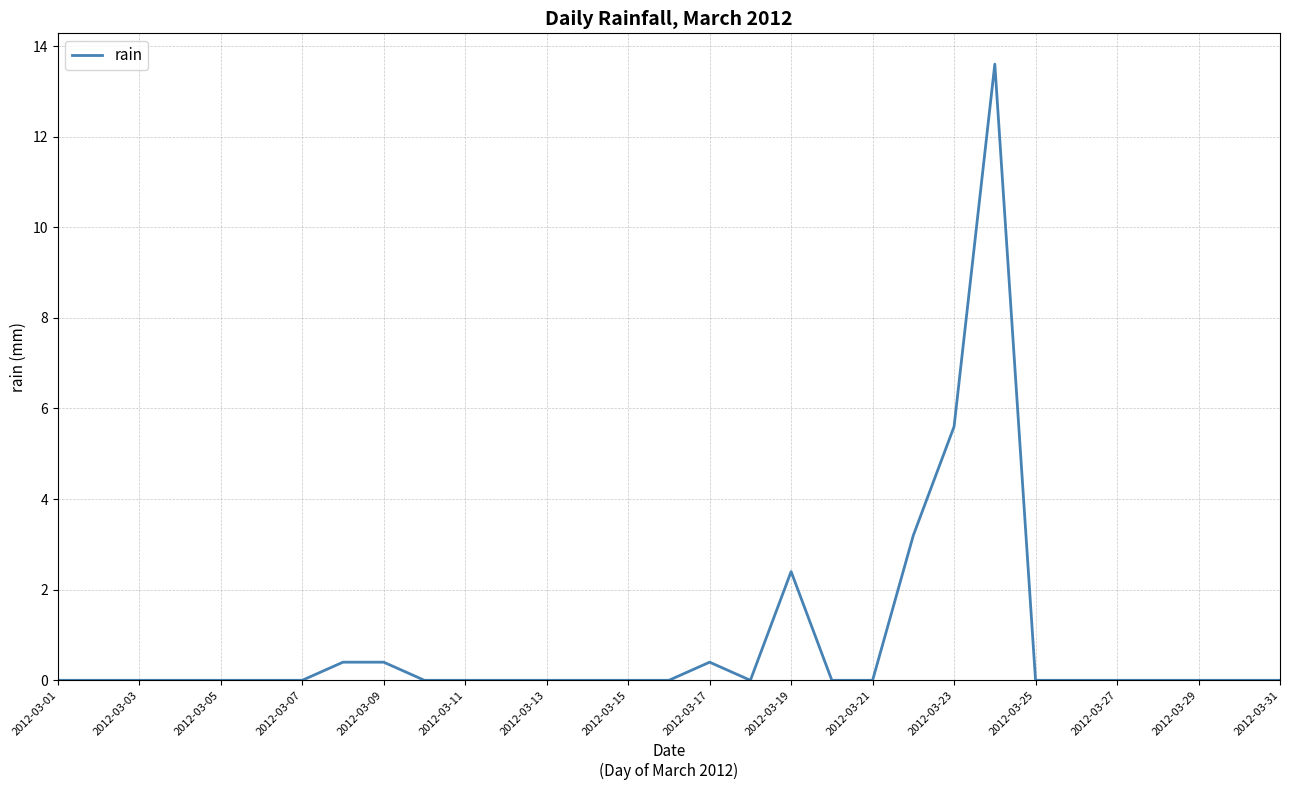

What is the maximum value shown in the chart?

13.6